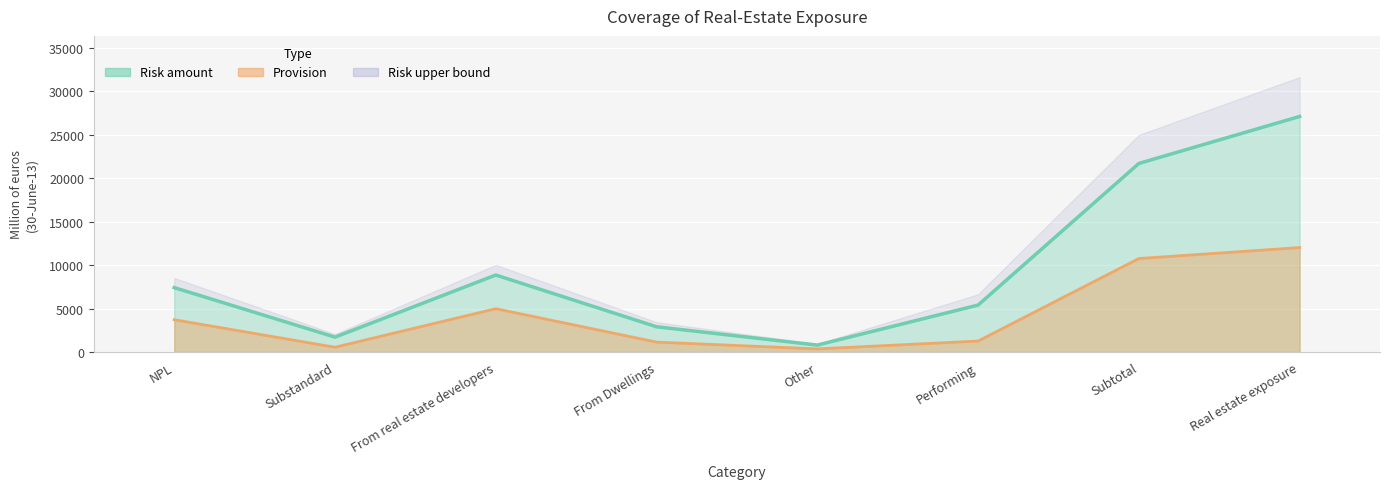

The Provision series shows 3718 at NPL. True or false?

True